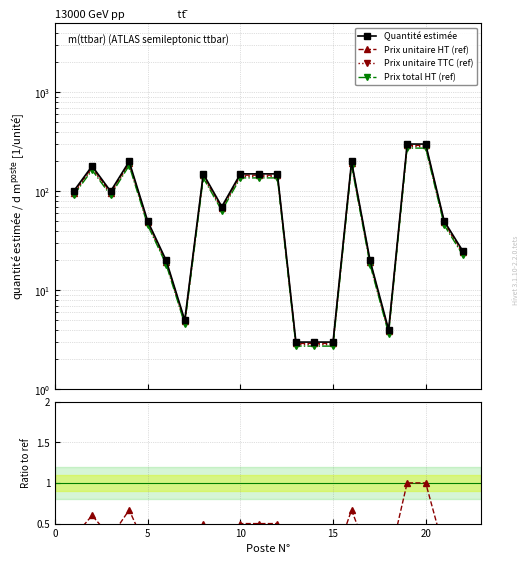

How many series are shown in this chart?

6